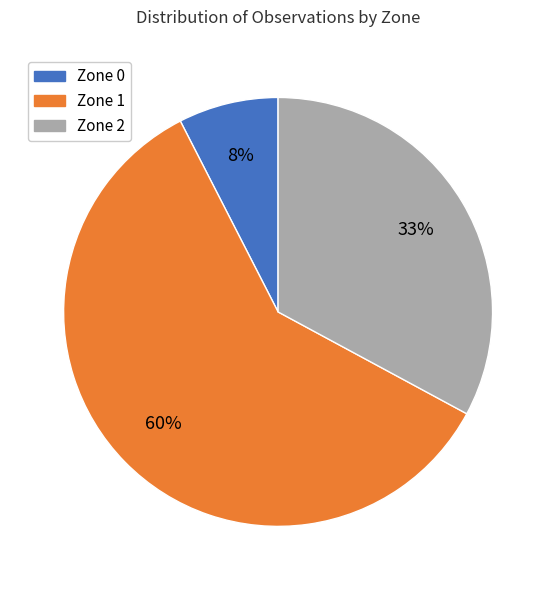

Which has a higher value, Zone 0 or Zone 1?

Zone 1